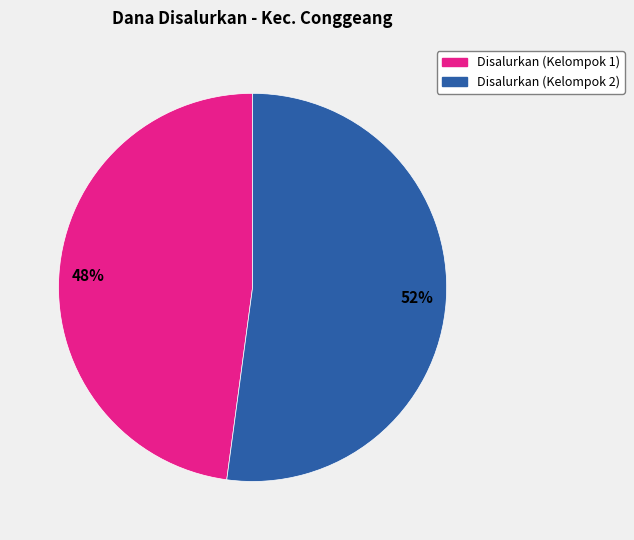

Is there a majority slice in this chart?

Yes